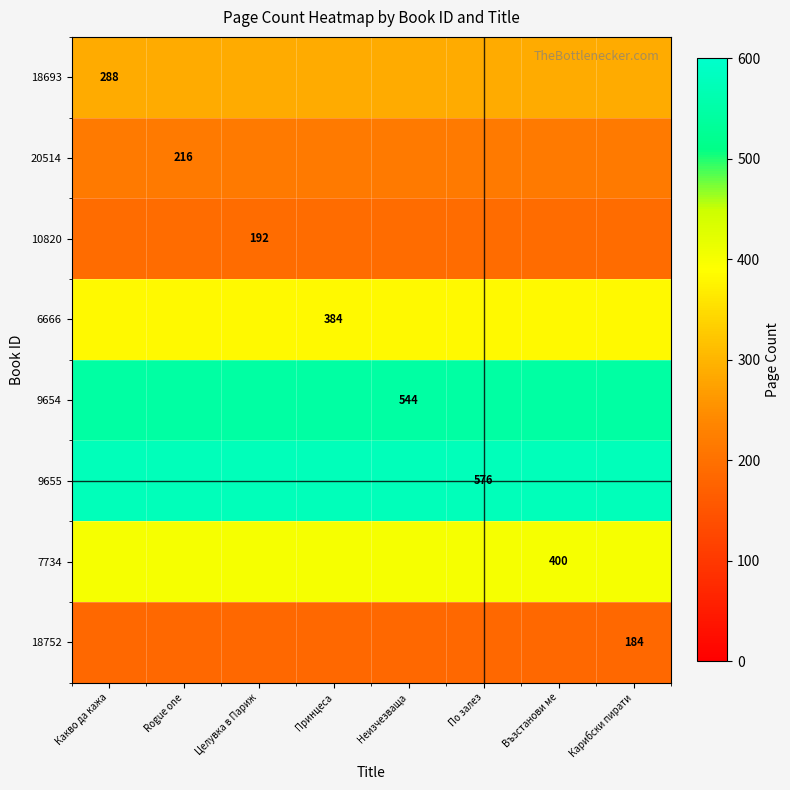

Which series has the largest range (max minus min)?

18693